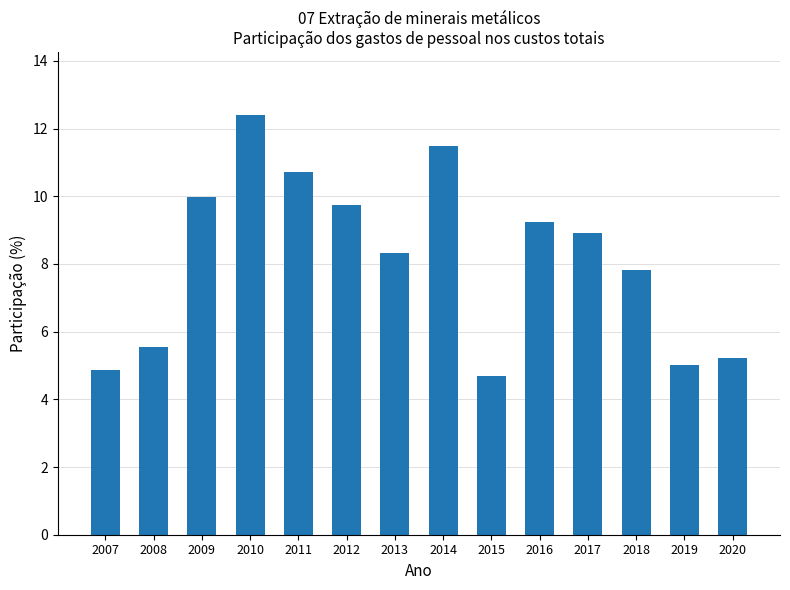

What is the sum of all values?

114.0